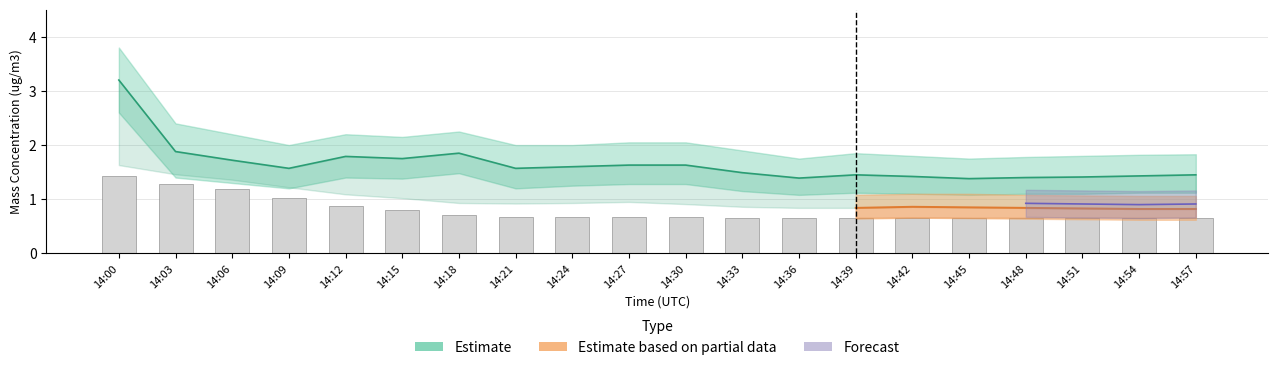

What is the change in value from 14:00 to 14:54?

-0.8